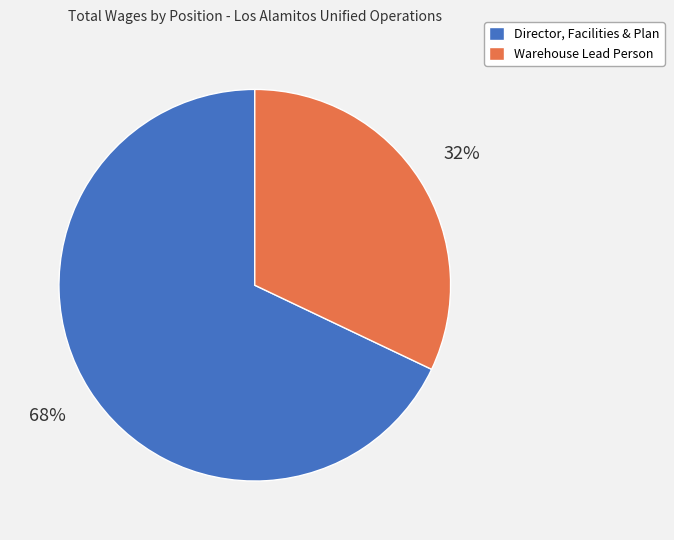

Combined, do Director, Facilities & Plan and Warehouse Lead Person account for over 50%?

Yes